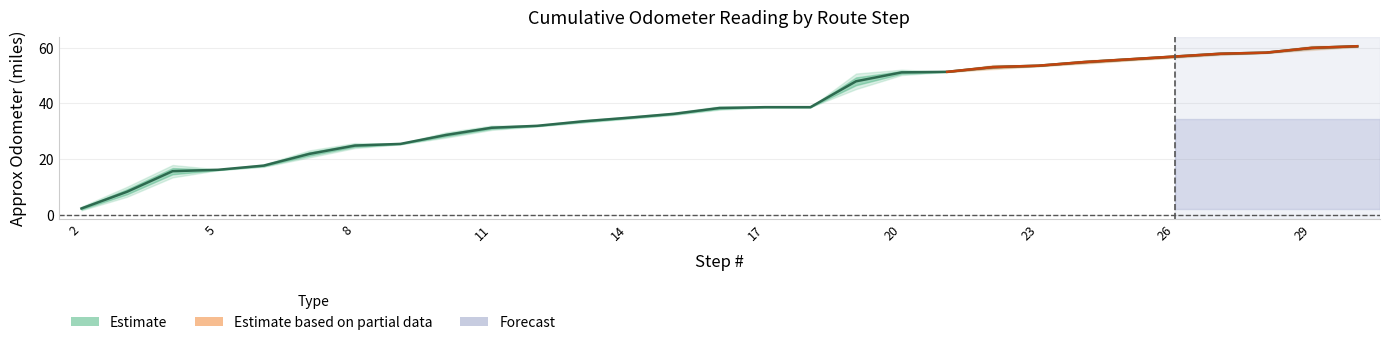

What is the difference between the maximum and second lowest values?

52.3